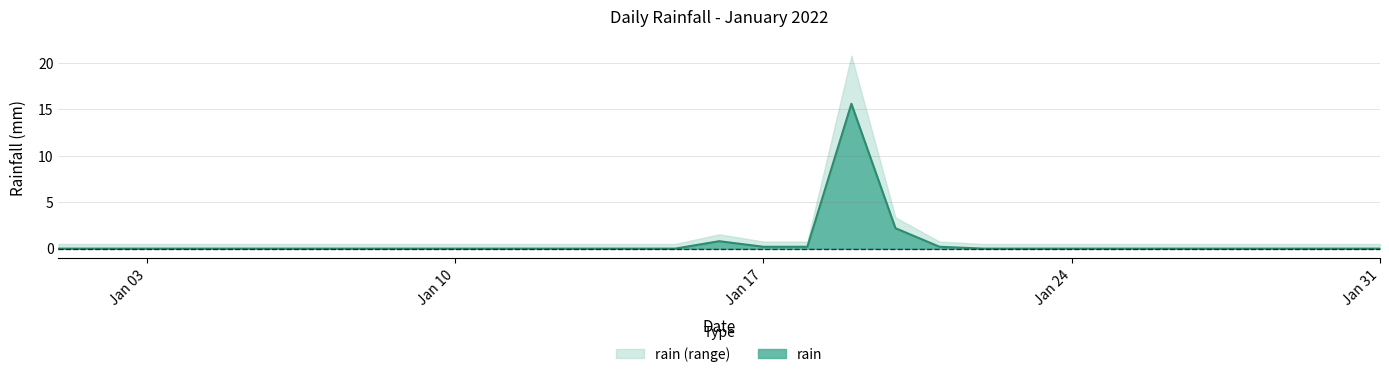

True or false: the data has more than 1 interior local peaks.

True